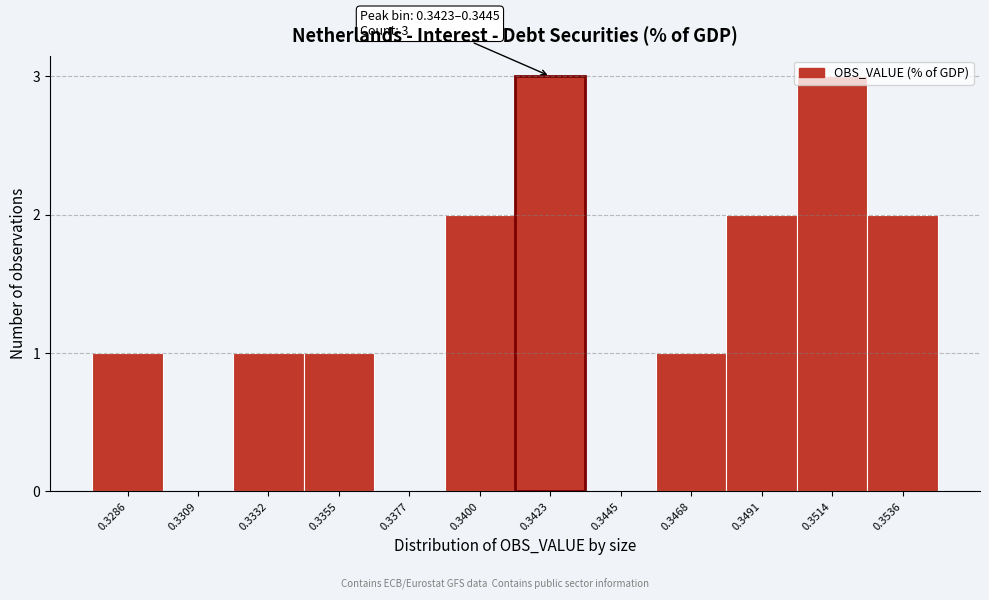

Between 0.3377 and 0.3491, which is larger?

0.3491